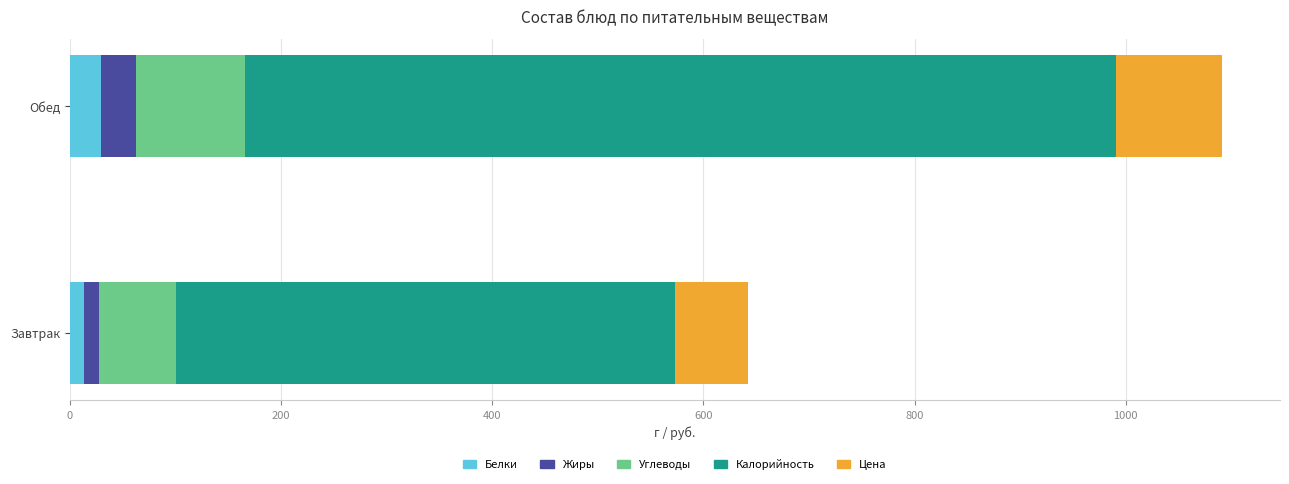

What is the total value across all series at Обед?

1091.6